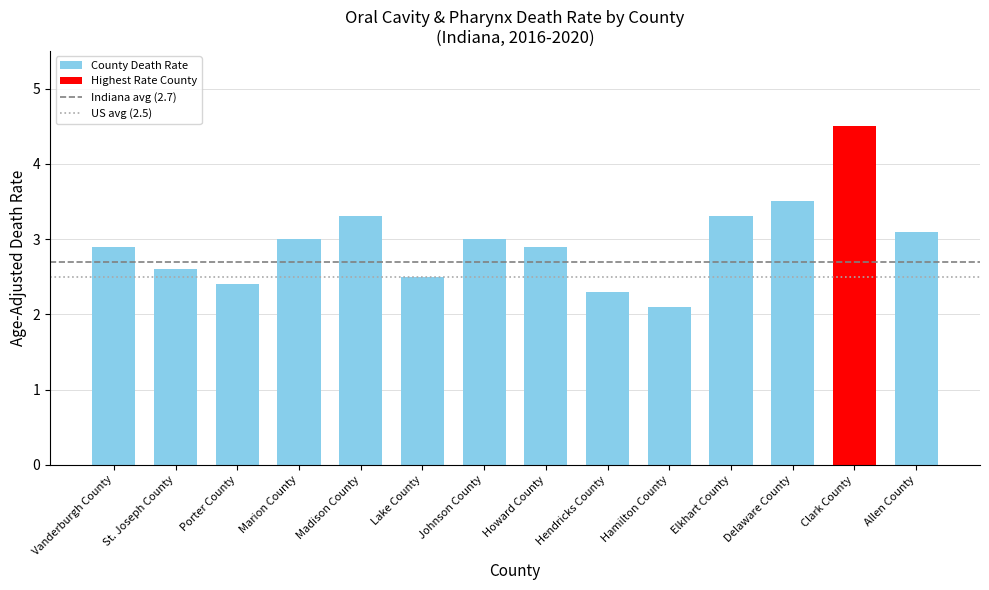

Approximately how many times larger is the value at St. Joseph County compared to Johnson County?

0.9